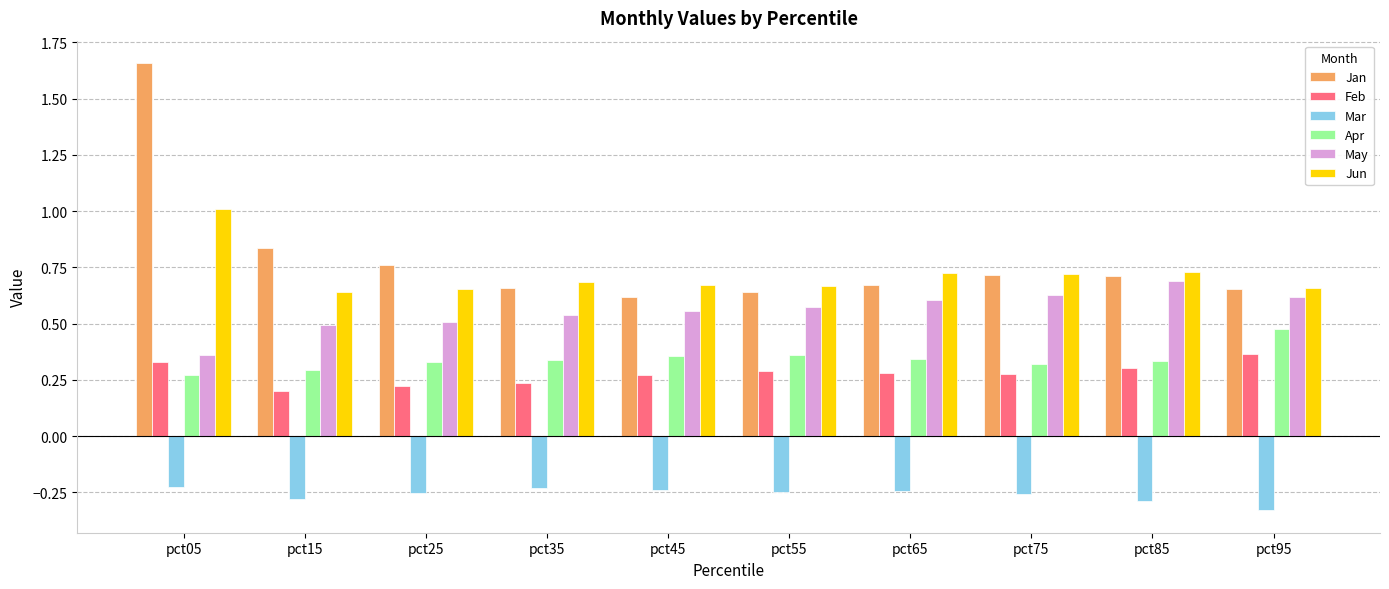

What is the difference between the highest and lowest values at pct85?

1.0